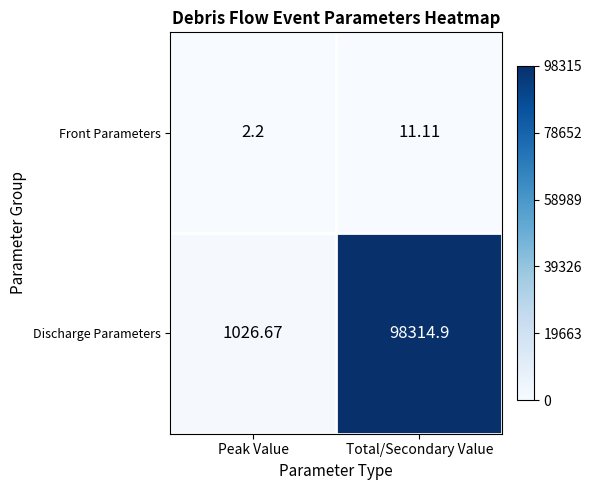

At which category does the chart reach its peak across all series?

Total/Secondary Value